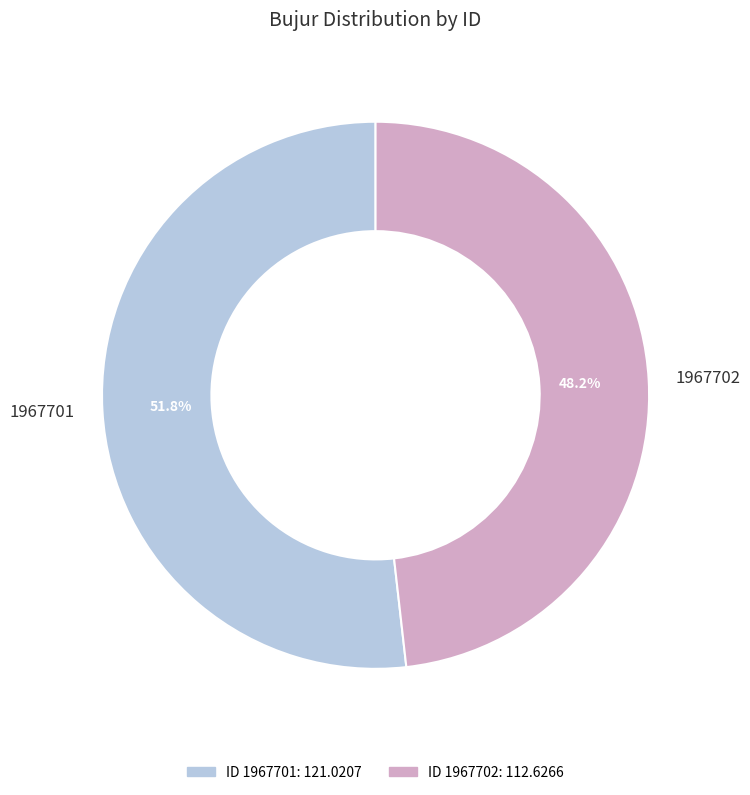

What is the largest slice in the pie chart?

1967701